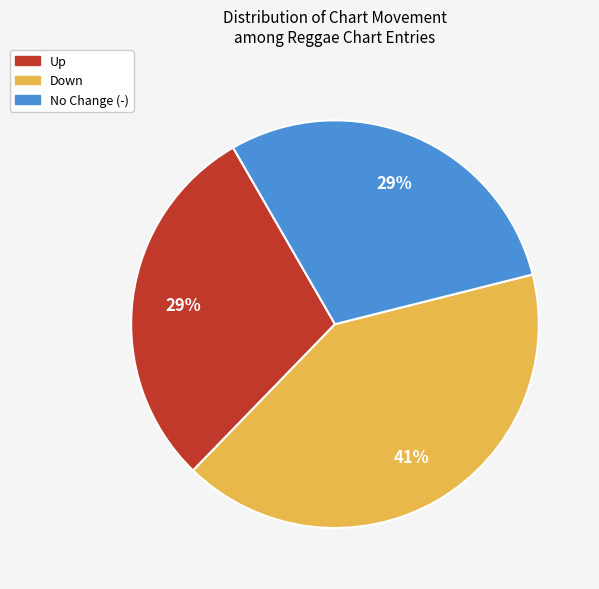

To the nearest percent, what is the difference between the largest and smallest slice percentages?

12%